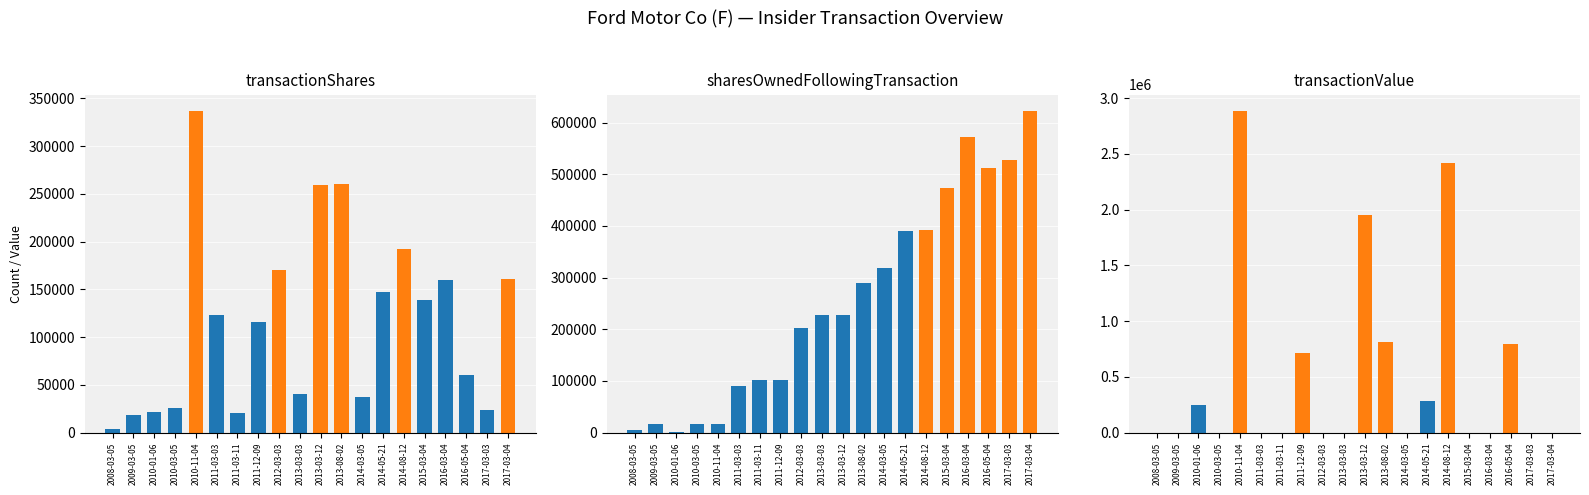

Reading right to left, list all the values displayed in this chart.

transactionShares: 2017-03-04=161136	2017-03-03=23275	2016-05-04=60000	2016-03-04=160218	2015-03-04=138343	2014-08-12=191948	2014-05-21=146997	2014-03-05=37601	2013-08-02=260310	2013-03-12=258963	2013-03-03=40138	2012-03-03=170369	2011-12-09=116299	2011-03-11=20799	2011-03-03=123177	2010-11-04=337019	2010-03-05=25371	2010-01-06=21499	2009-03-05=18114	2008-03-05=4259
sharesOwnedFollowingTransaction: 2017-03-04=623156	2017-03-03=528313	2016-05-04=512347	2016-03-04=572347	2015-03-04=472889	2014-08-12=392375	2014-05-21=389300	2014-03-05=318358	2013-08-02=289875	2013-03-12=227936	2013-03-03=227936	2012-03-03=202939	2011-12-09=102090	2011-03-11=102087	2011-03-03=89774	2010-11-04=16854	2010-03-05=16856	2010-01-06=1842	2009-03-05=15932	2008-03-05=5439
transactionValue: 2017-03-04=0	2017-03-03=0	2016-05-04=798966	2016-03-04=0	2015-03-04=0	2014-08-12=2418820	2014-05-21=288114	2014-03-05=0	2013-08-02=809645	2013-03-12=1955171	2013-03-03=0	2012-03-03=0	2011-12-09=714076	2011-03-11=0	2011-03-03=0	2010-11-04=2887266	2010-03-05=0	2010-01-06=245089	2009-03-05=0	2008-03-05=0